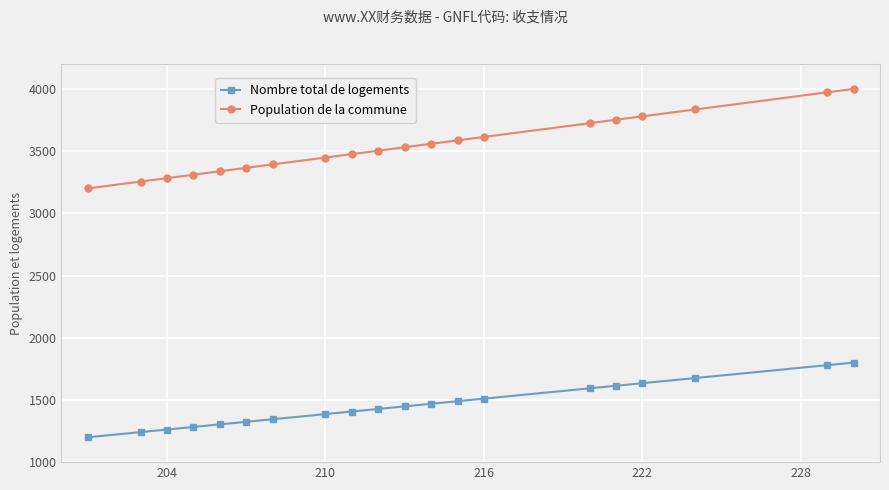

What is the value of the Nombre total de logements point at the 11th from the left?

1448.3